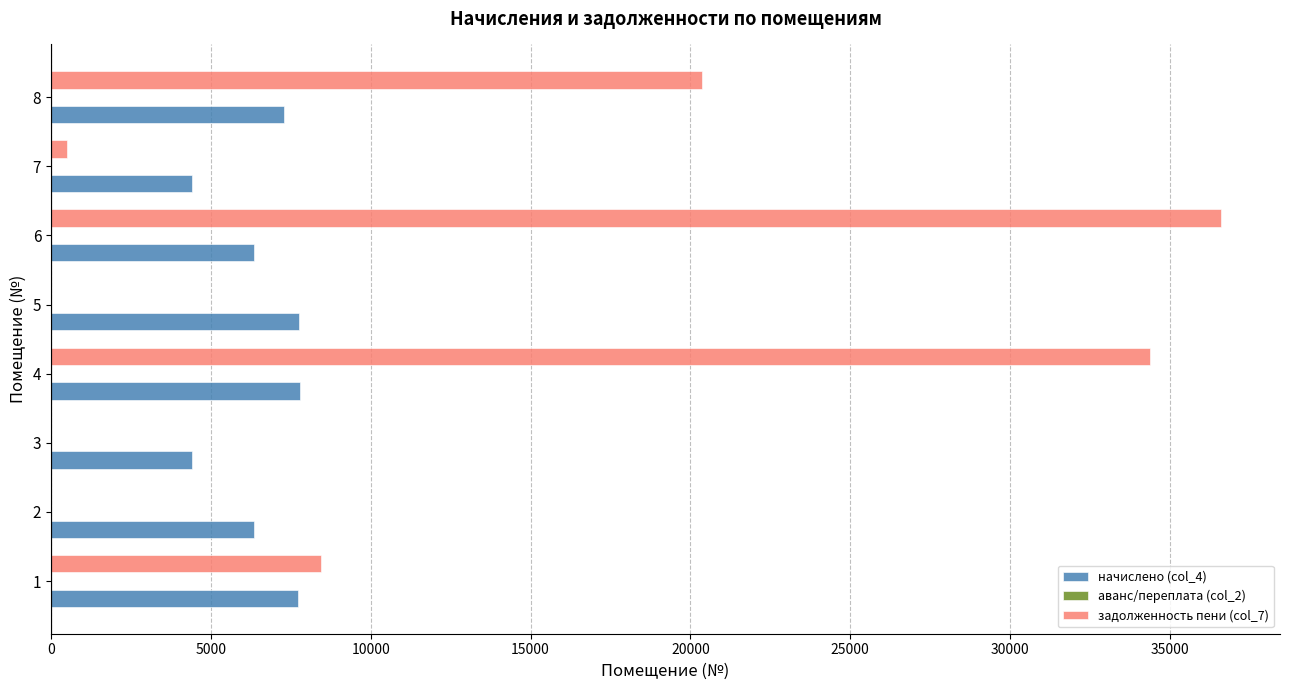

What is the total value across all series at 6?

42967.0